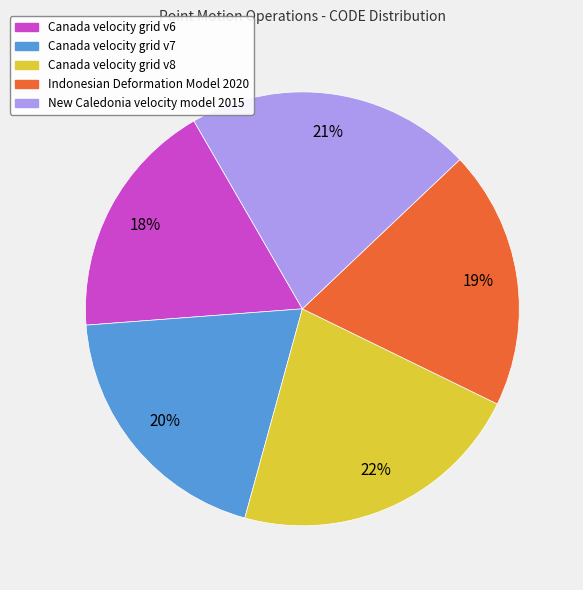

To the nearest percent, what percentage of the pie is Indonesian Deformation Model 2020?

19%